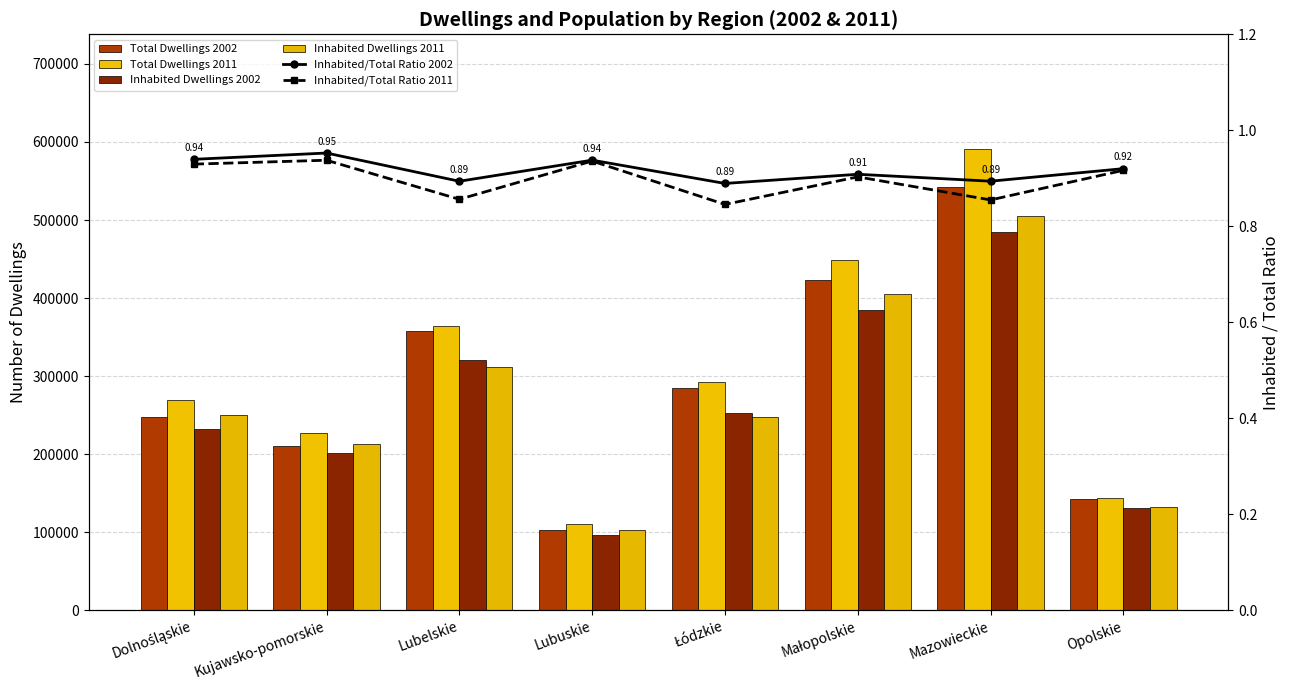

What is the difference between the Total Dwellings 2011 values at Łódzkie and Dolnośląskie?

23990.0